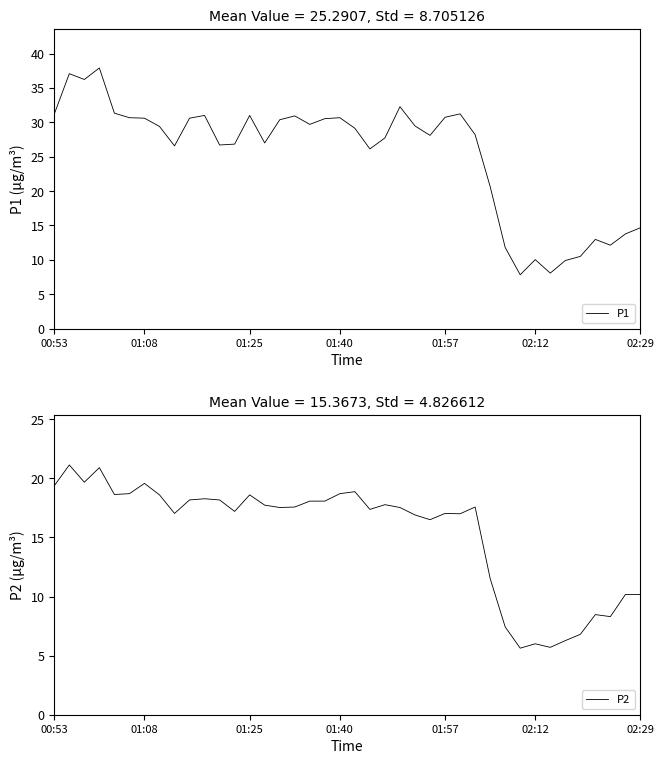

How many data points in P1 are above 29?

21